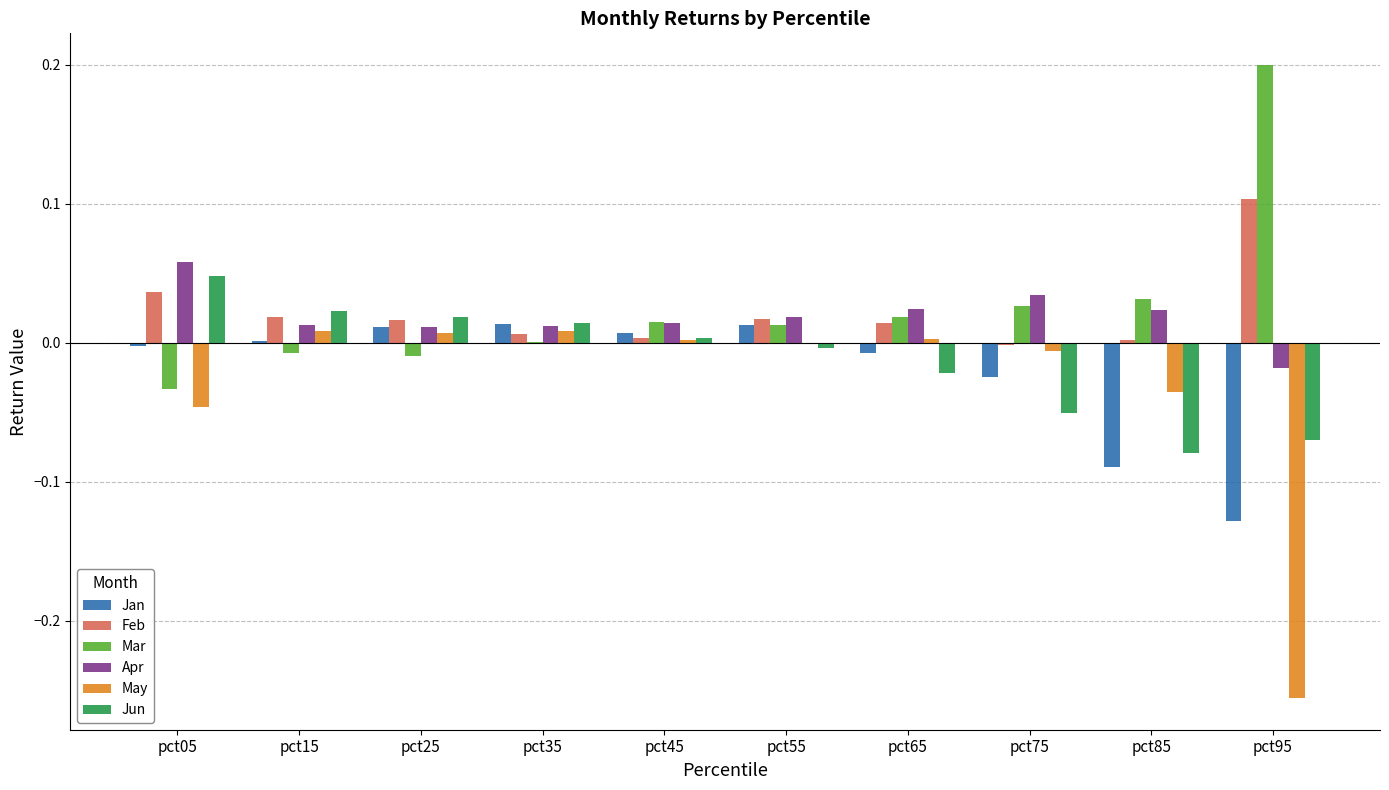

What is the greatest value displayed?

0.2